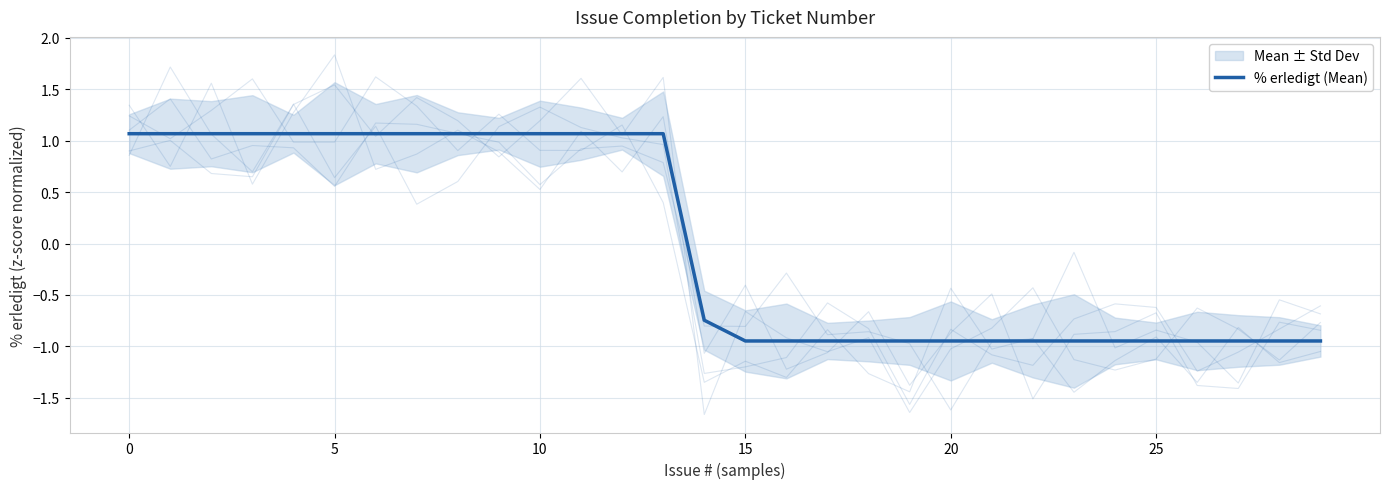

The chart shows a value of 1.1 at 9. True or false?

True